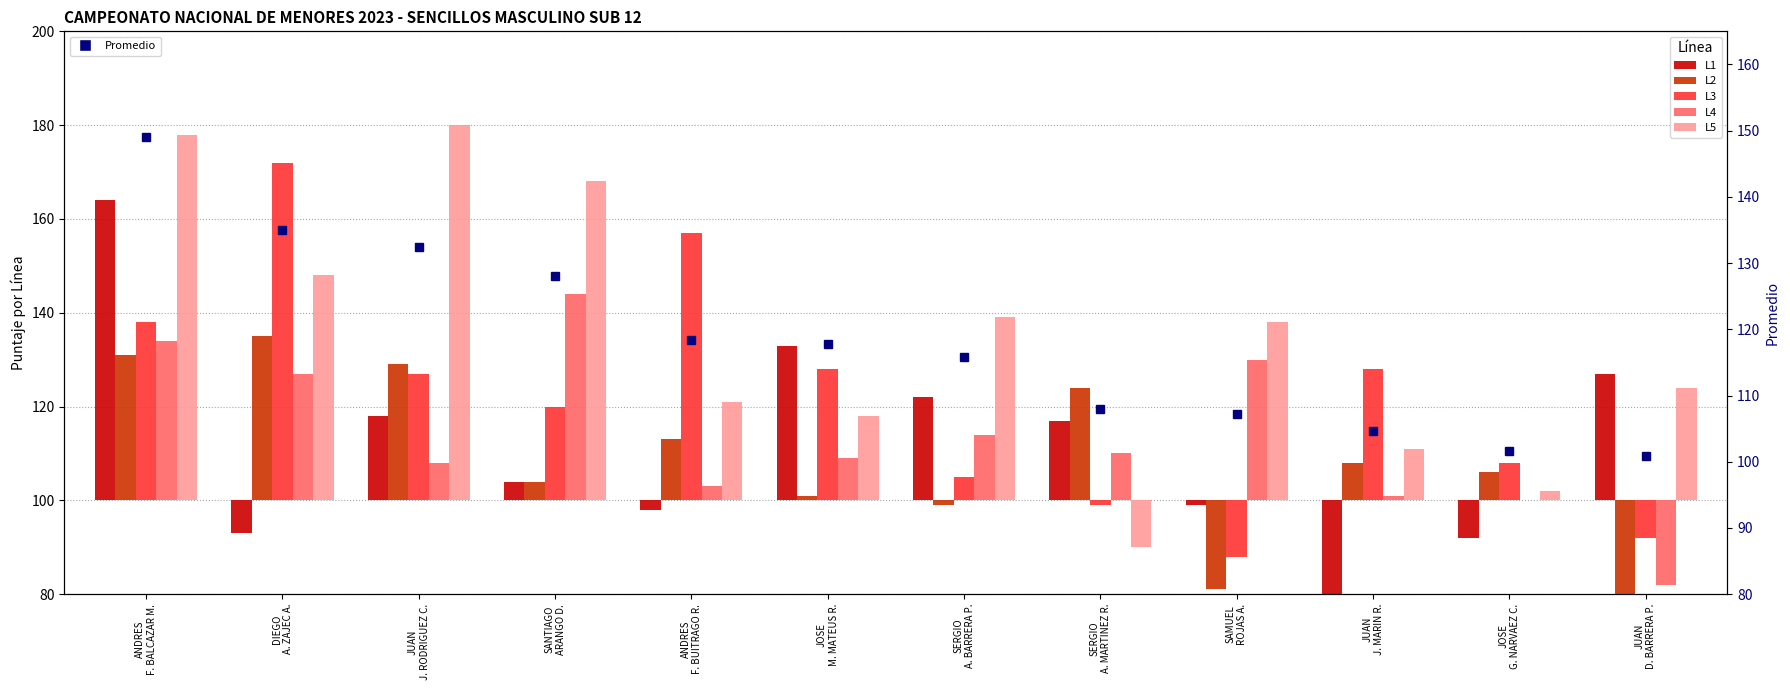

What position from the right is SAMUEL
ROJAS A.?

4